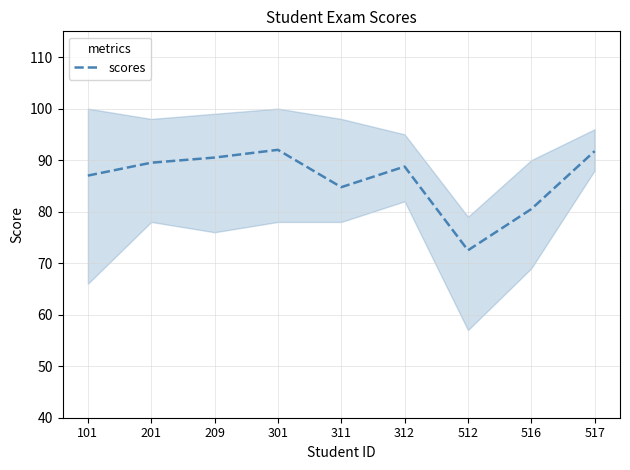

What is the value of the 9th point from the left?

91.8